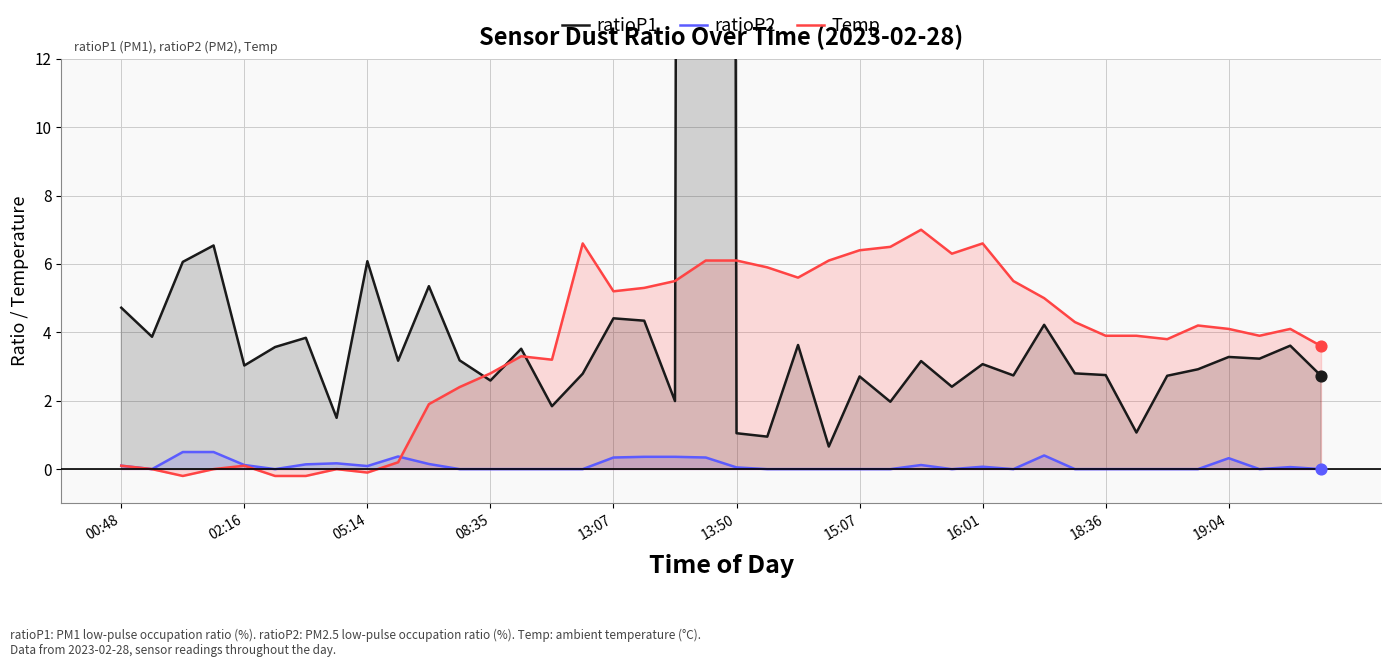

Which series reaches the minimum Y coordinate?

Temp